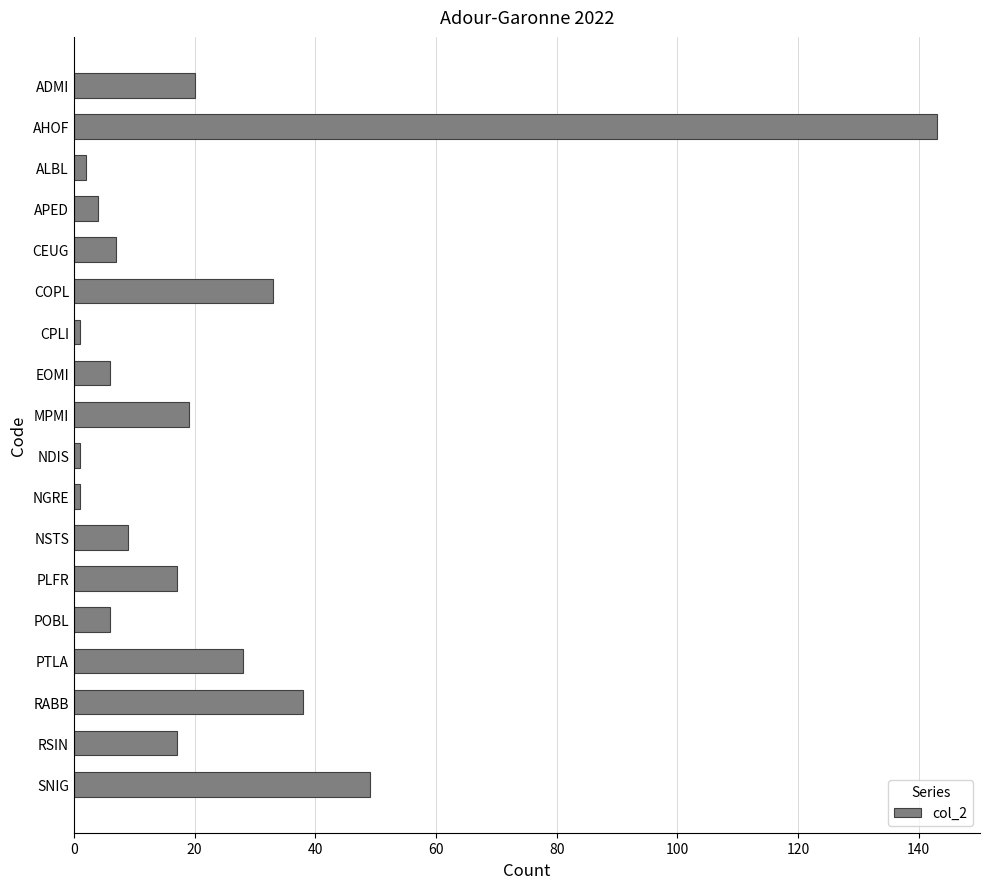

What is the change in value from POBL to RSIN?

+11